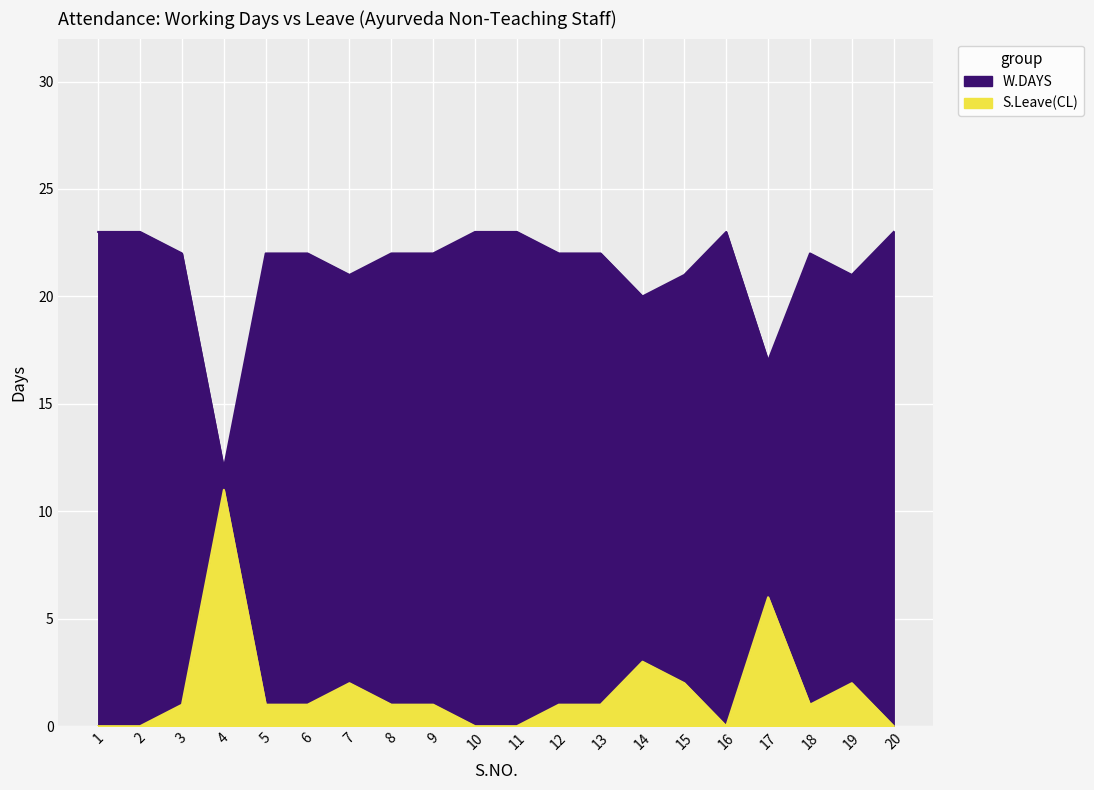

True or false: W.DAYS and S.Leave(CL) intersect in this chart.

False